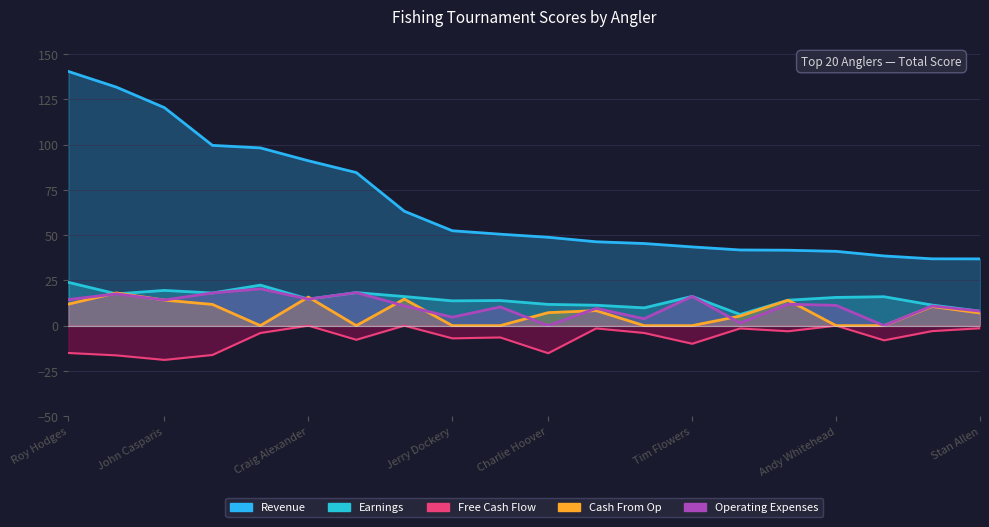

Reading left to right, extract all data points from this chart.

Revenue: 140.4	131.8	120.4	99.6	98.2	91.1	84.6	63.2	52.4	50.5	48.8	46.3	45.4	43.5	41.8	41.7	41.0	38.5	36.9	36.9
Earnings: 23.9	17.6	19.5	18.0	22.4	14.7	18.3	16.1	13.7	13.9	11.7	11.3	9.8	16.1	6.2	14.1	15.6	16.0	11.4	8.0
Free Cash Flow: -15.1	-16.4	-18.9	-16.2	-4.1	-0.0	-7.8	-0.0	-7.0	-6.5	-15.2	-1.5	-4.1	-10.0	-1.5	-3.1	-0.0	-8.1	-3.0	-1.4
Cash From Op: 11.9	18.1	14.1	11.7	0.0	15.8	0.0	14.7	0.0	0.0	7.2	8.3	0.0	0.0	5.3	14.1	0.0	0.0	10.6	7.0
Operating Expenses: 14.4	17.6	14.2	18.0	20.3	14.6	18.3	11.0	4.7	10.3	0.0	9.5	3.8	16.1	1.5	11.8	11.2	0.0	10.9	8.0